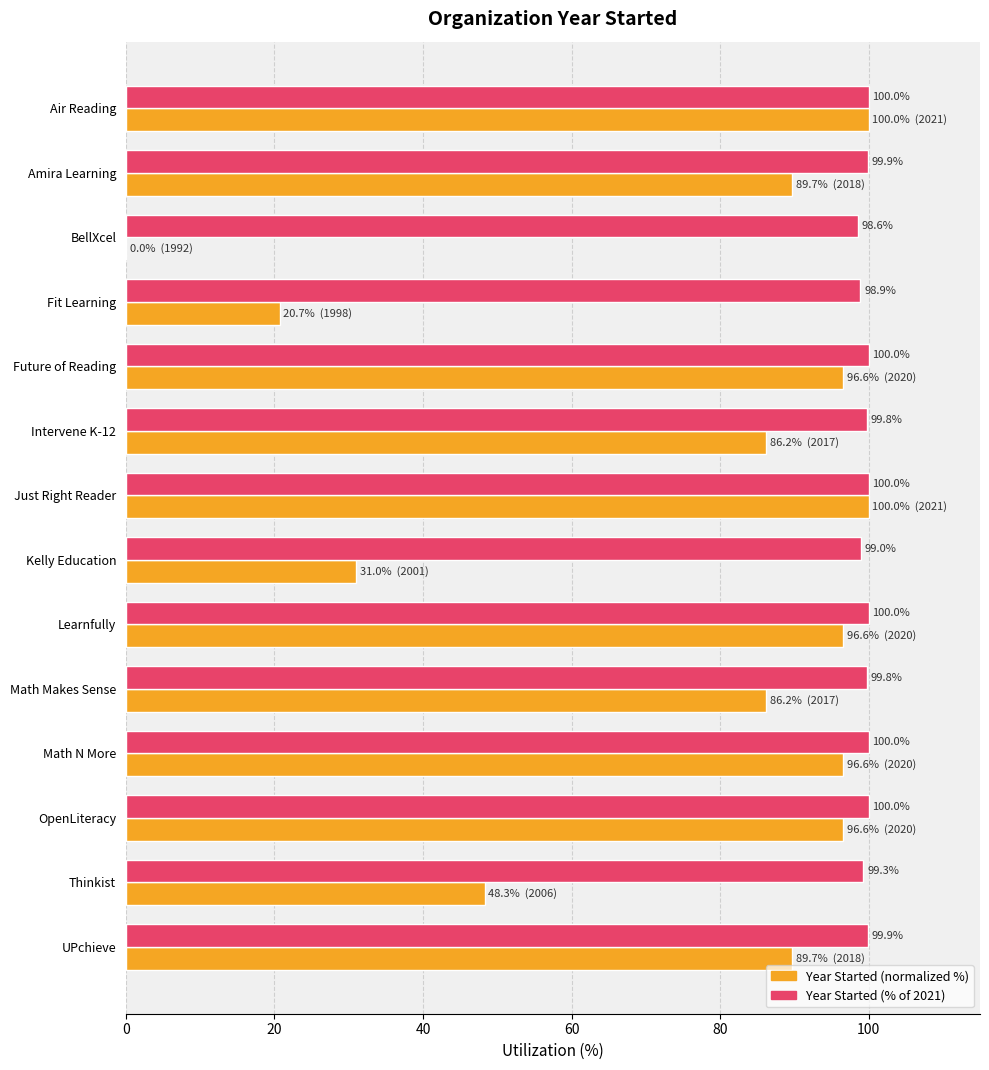

True or false: Year Started (normalized %) has a value of 51.2 at OpenLiteracy.

False